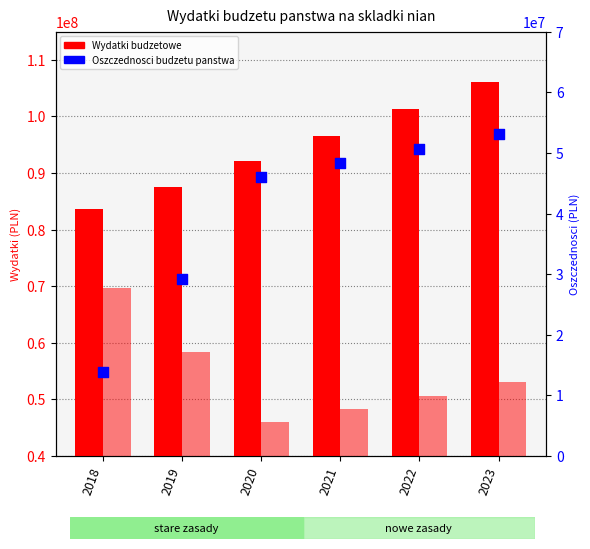

At which category is the sum across all series the highest?

2023